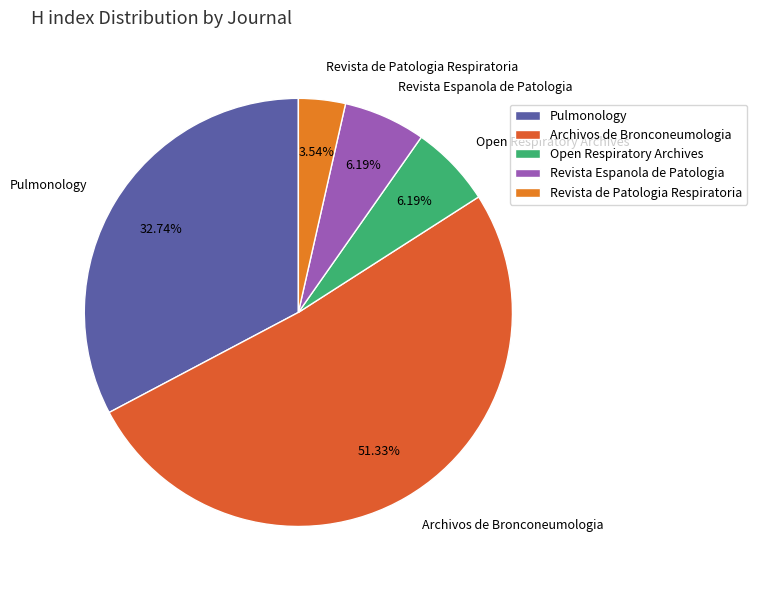

Is the sum of Revista de Patologia Respiratoria and Open Respiratory Archives greater than half?

No